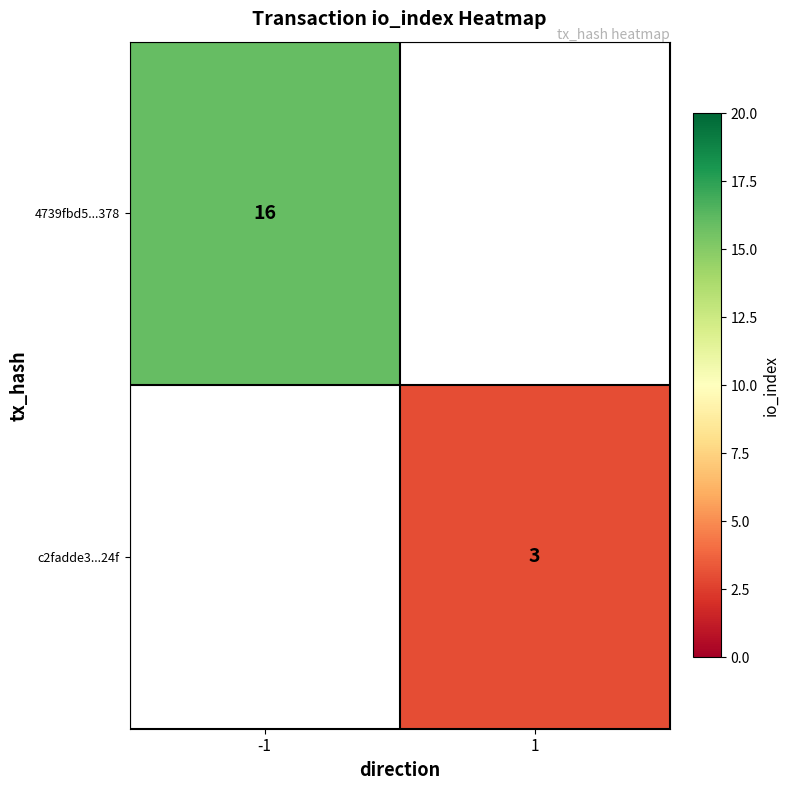

The c2fadde3...24f series shows 3 at 1. True or false?

True